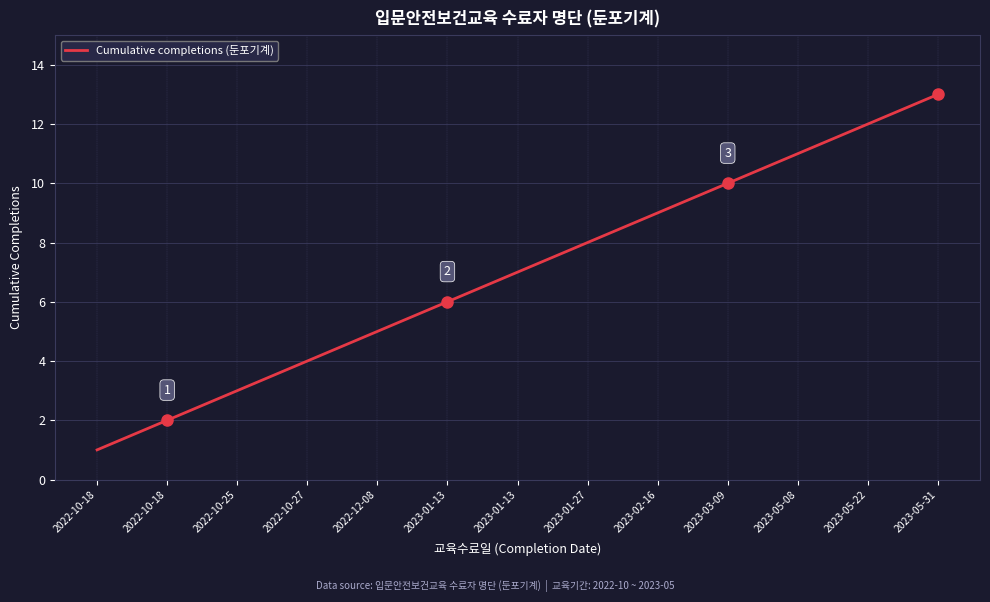

What is the change in value from 2022-12-08 to 2023-01-13?

+2